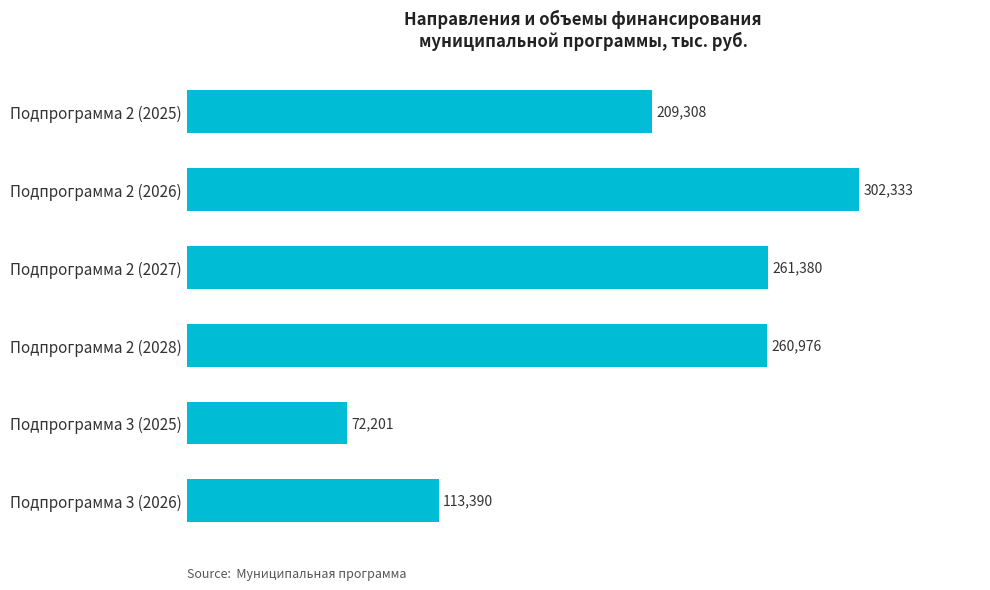

What is the label of the 6th bar from the top?

Подпрограмма 3 (2026)